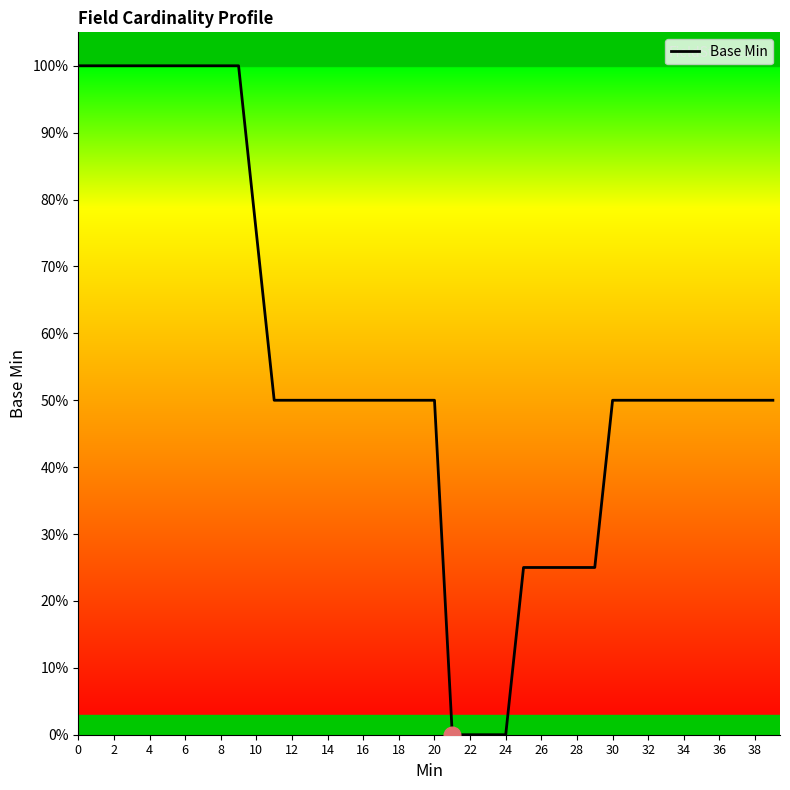

Reading left to right, what are all the values shown in this chart?

1.0	1.0	1.0	1.0	1.0	1.0	1.0	1.0	1.0	1.0	0.8	0.5	0.5	0.5	0.5	0.5	0.5	0.5	0.5	0.5	0.5	0.0	0.0	0.0	0.0	0.2	0.2	0.2	0.2	0.2	0.5	0.5	0.5	0.5	0.5	0.5	0.5	0.5	0.5	0.5